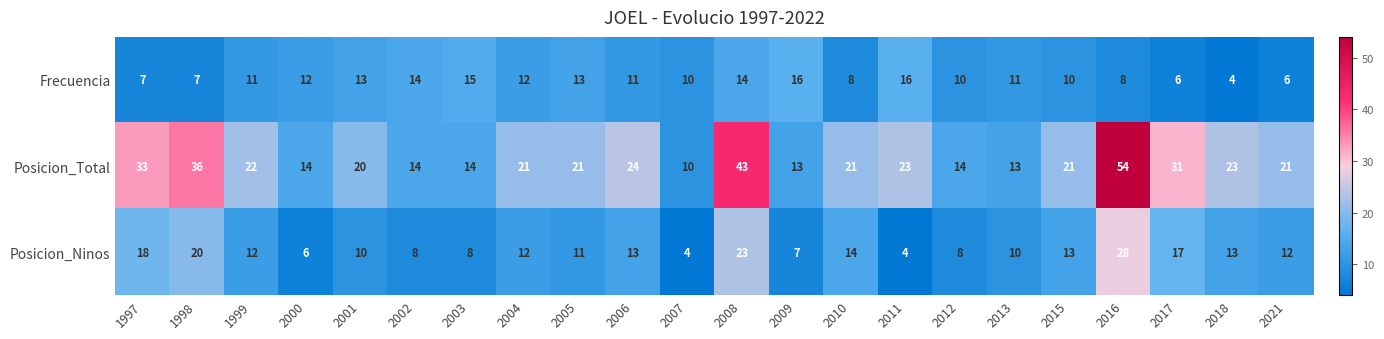

What value does the Posicion_Total series have at 2016, to the nearest 5?

55